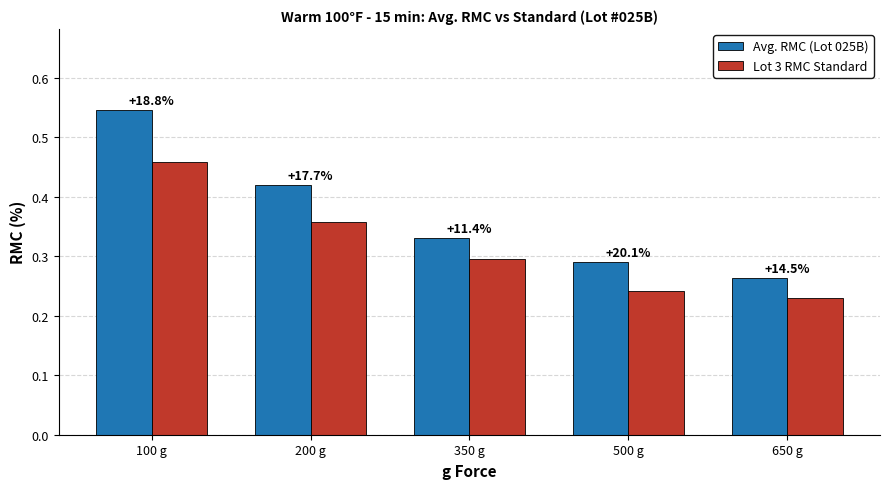

What are all the series names shown in the legend?

Avg. RMC (Lot 025B), Lot 3 RMC Standard